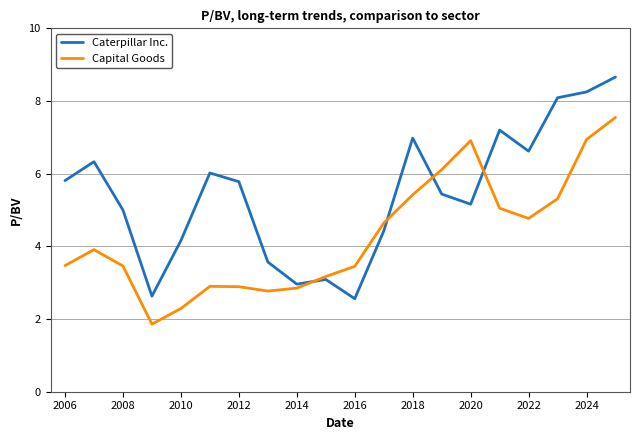

List the series in order of their peak value, lowest first.

Capital Goods, Caterpillar Inc.